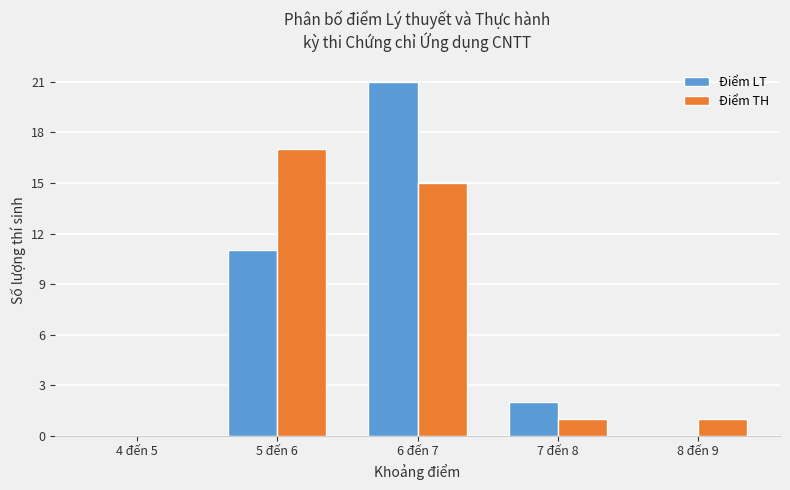

What is the highest value of the Điểm TH series?

17